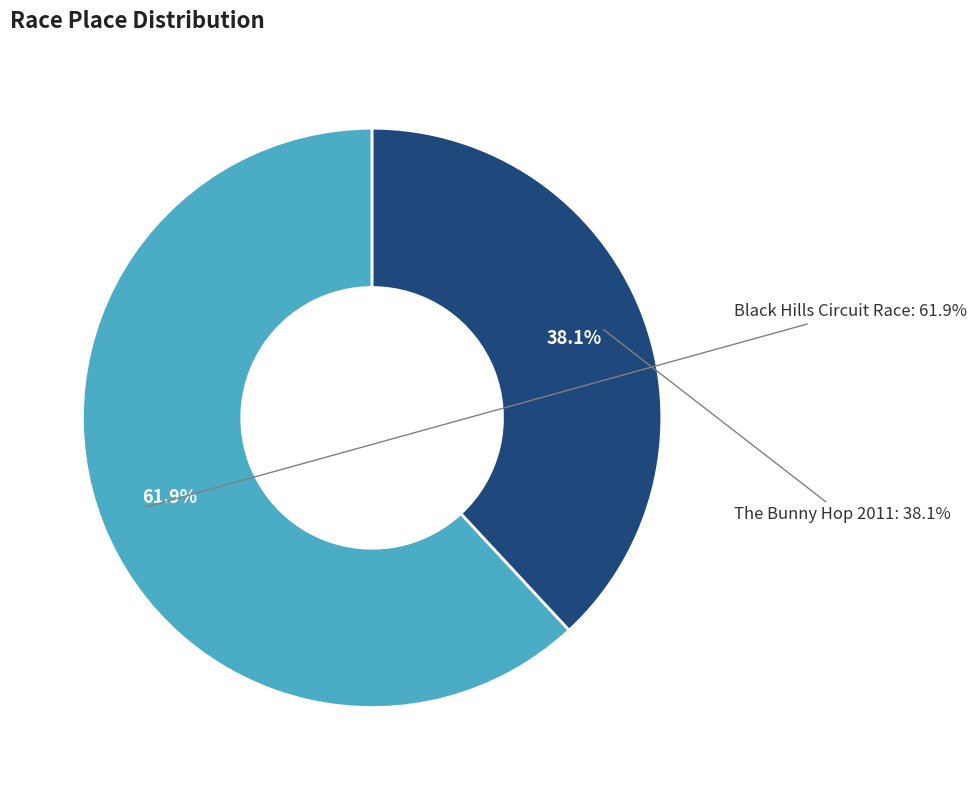

Which slice is the largest?

Black Hills Circuit Race